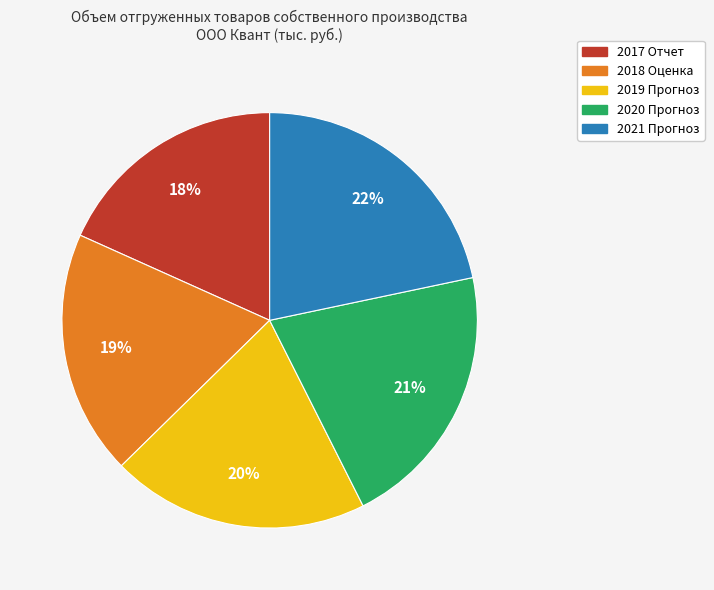

What is the ratio of the value at 2017 Отчет to the value at 2021 Прогноз?

0.8